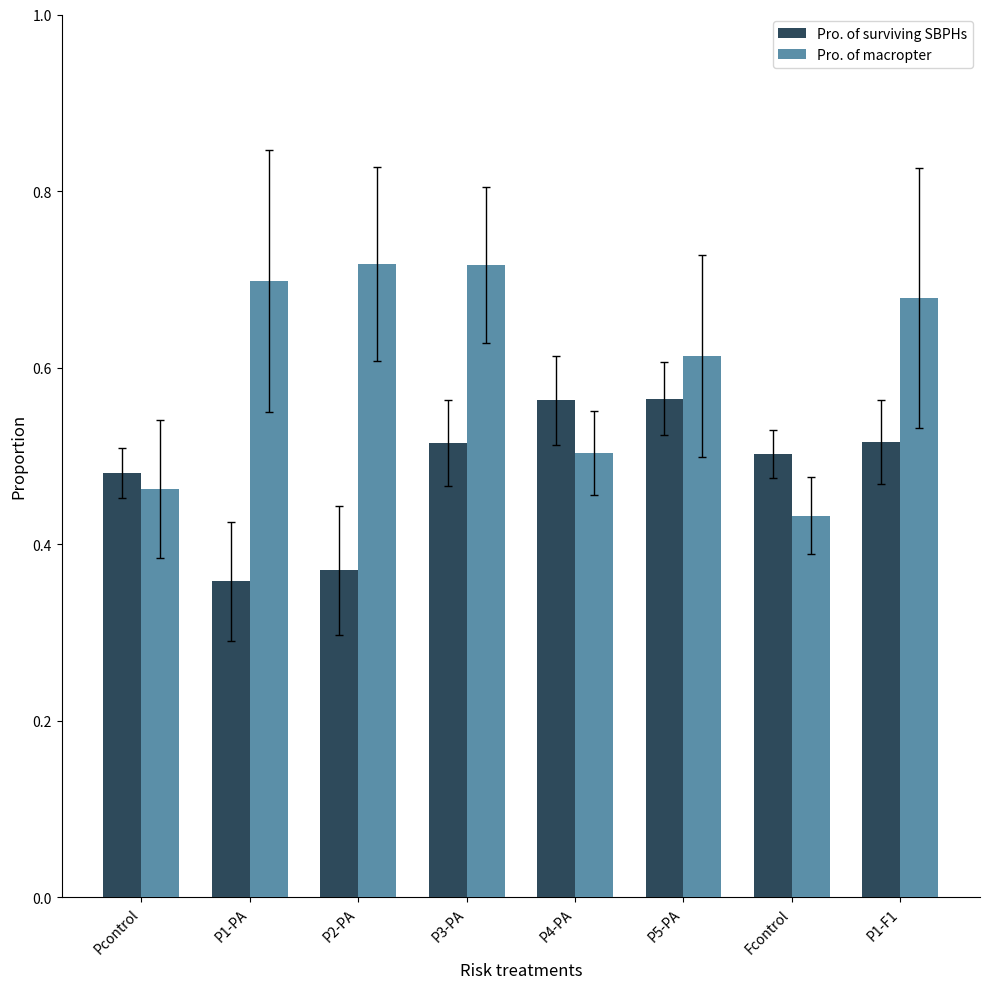

Rank the series by their maximum value, from highest to lowest.

Pro. of macropter, Pro. of surviving SBPHs